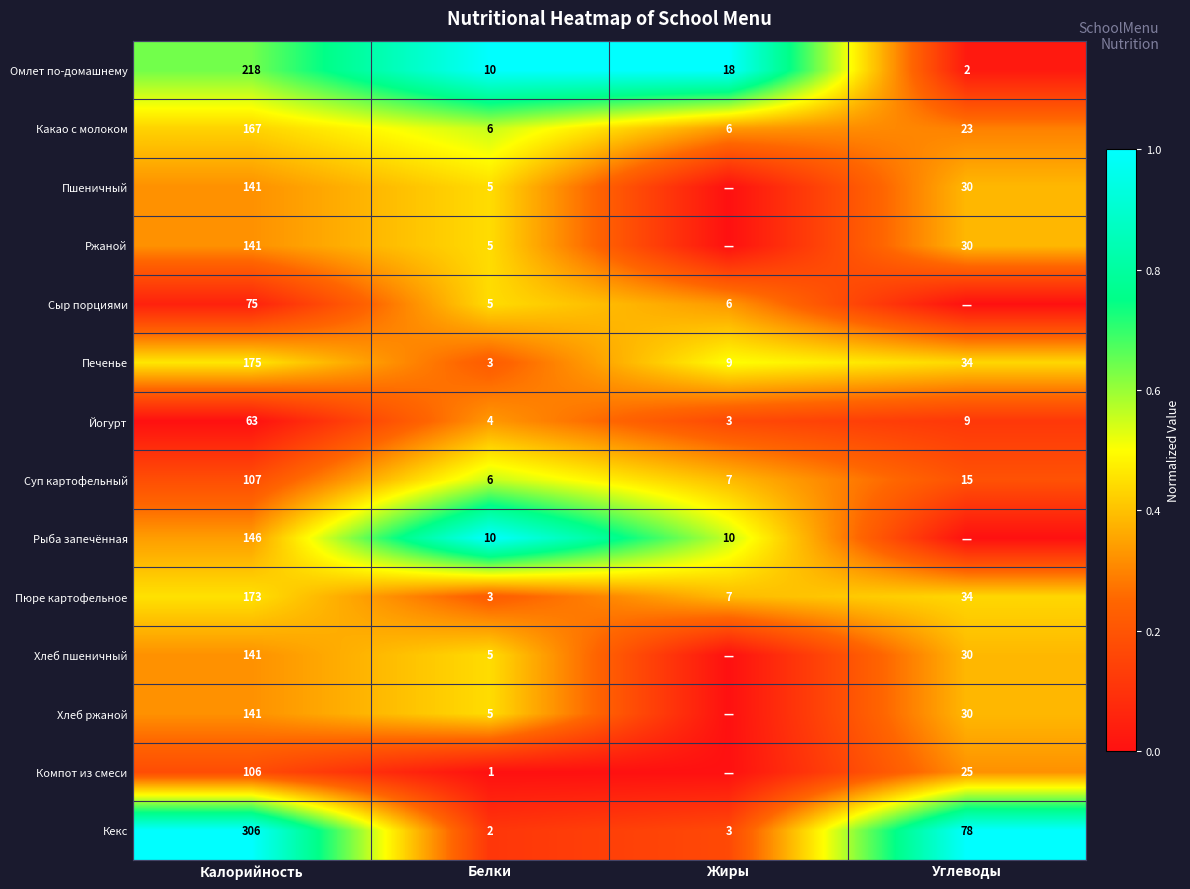

What is the highest value of the Омлет по-домашнему series?

218